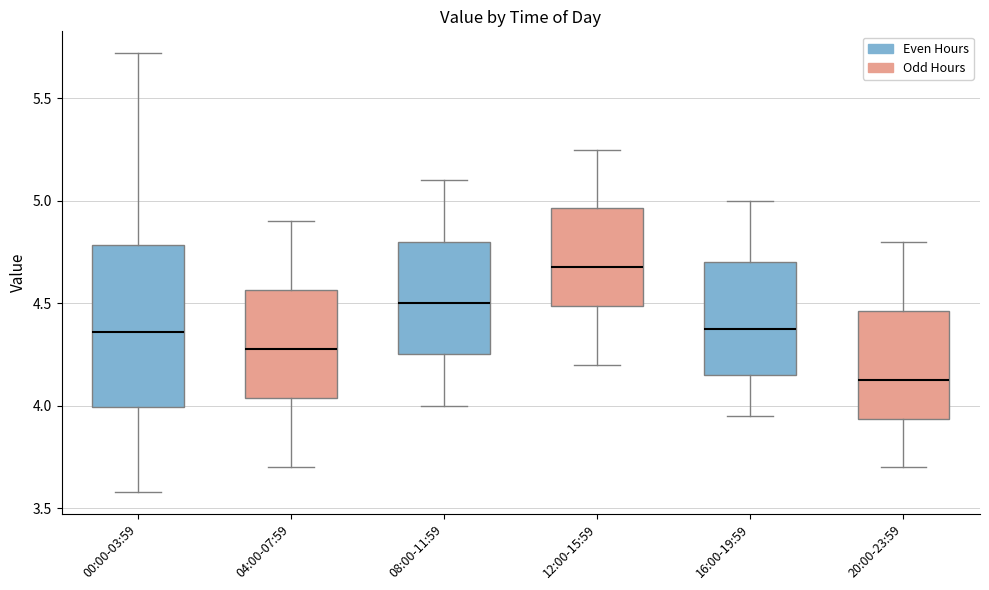

Where does the median line of the box for 16:00-19:59 sit on the y-axis? The values are not printed on the chart, so give them approximately, as read against the axis.

4.40